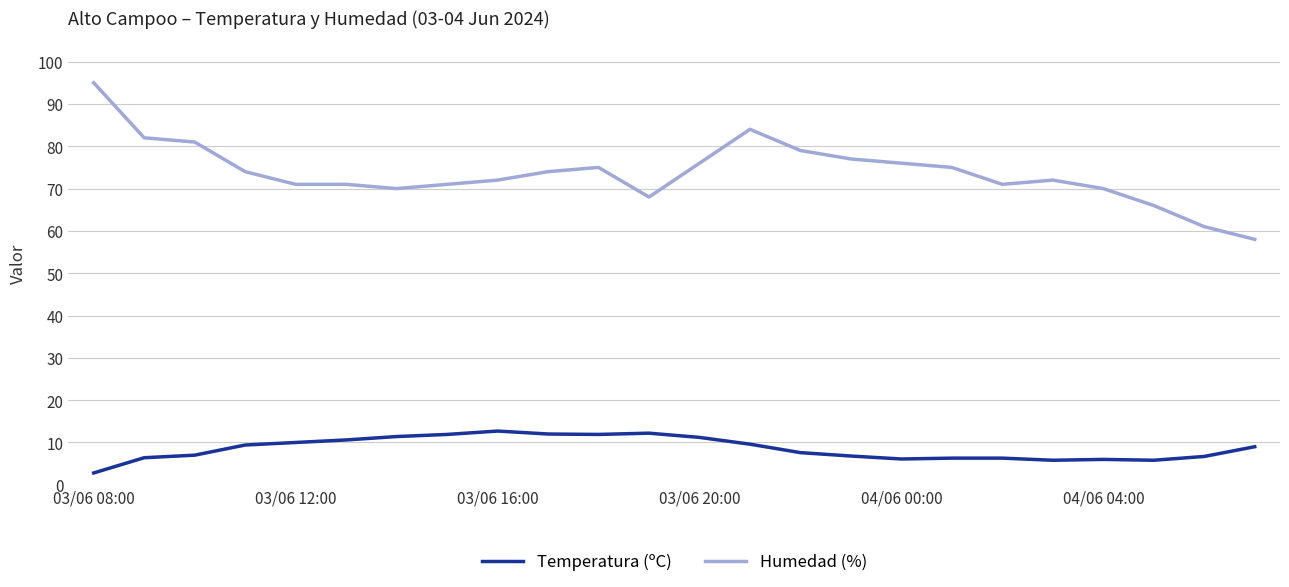

True or false: Humedad (%) and Temperatura (ºC) cross at least once.

False